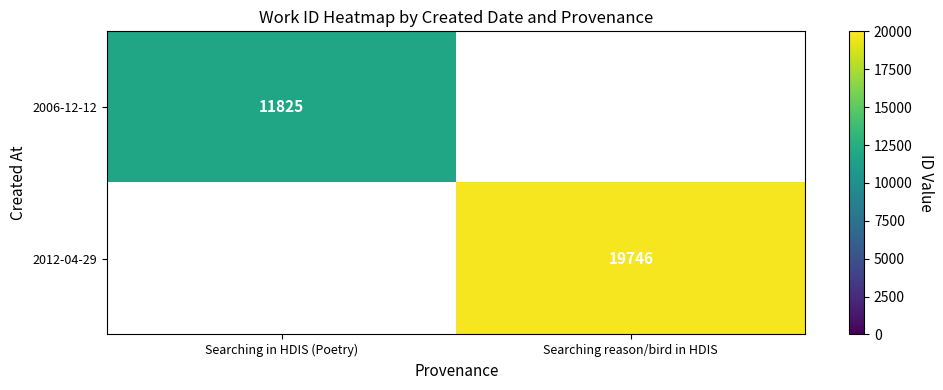

What is the maximum value shown in the chart?

19746.0